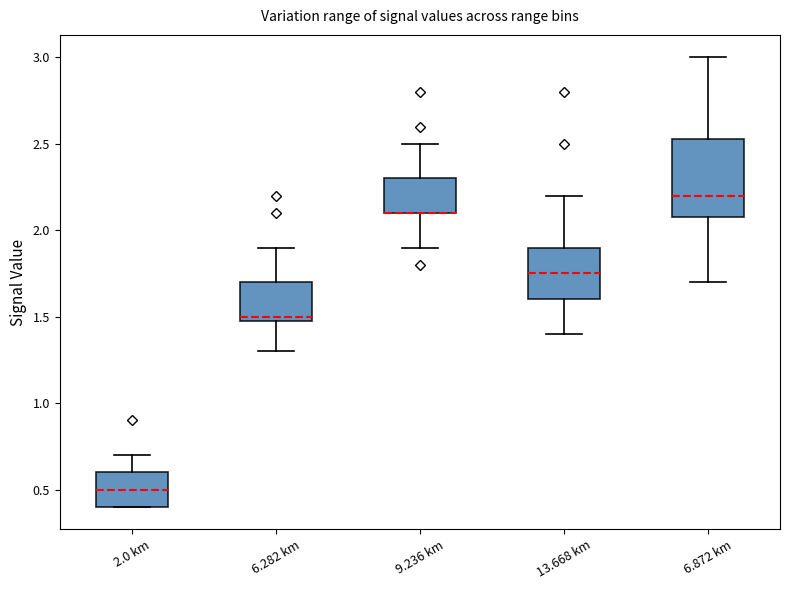

Which box is the tallest, from its lower edge to its upper edge?

6.872 km